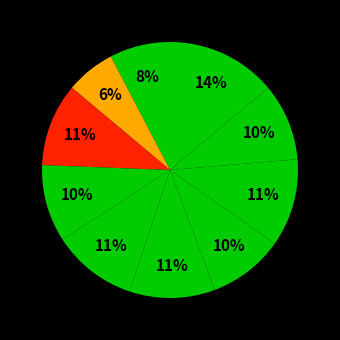

Count the number of slices in the pie.

10